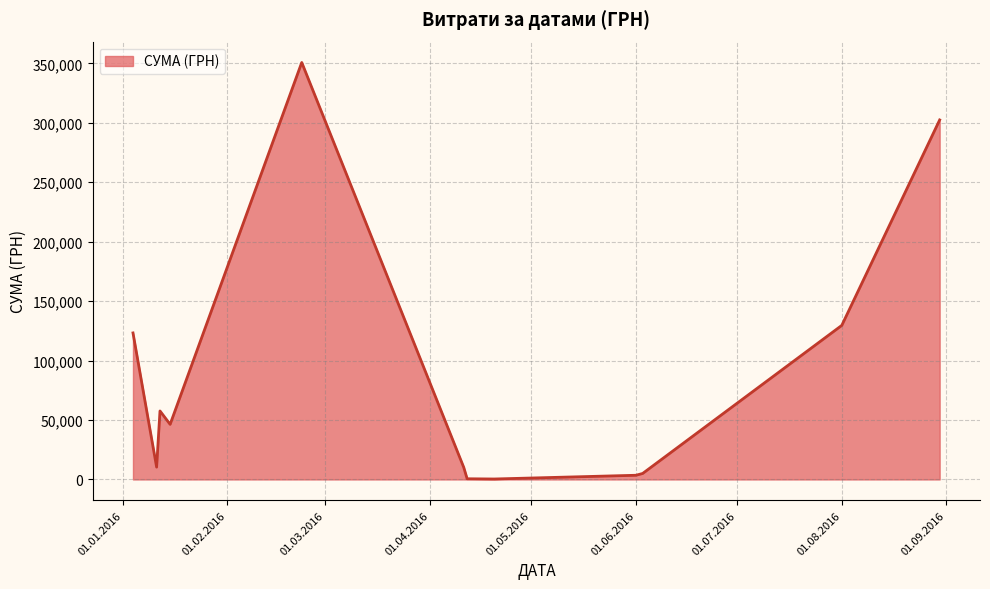

What is the difference between the maximum and minimum values?

350367.3